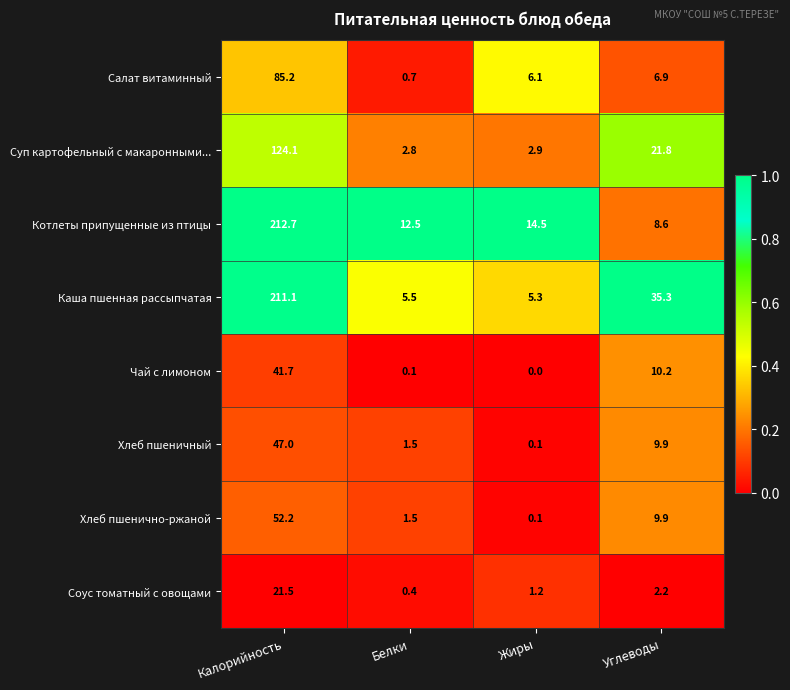

Which series changed the most between Белки and Углеводы?

Каша пшенная рассыпчатая